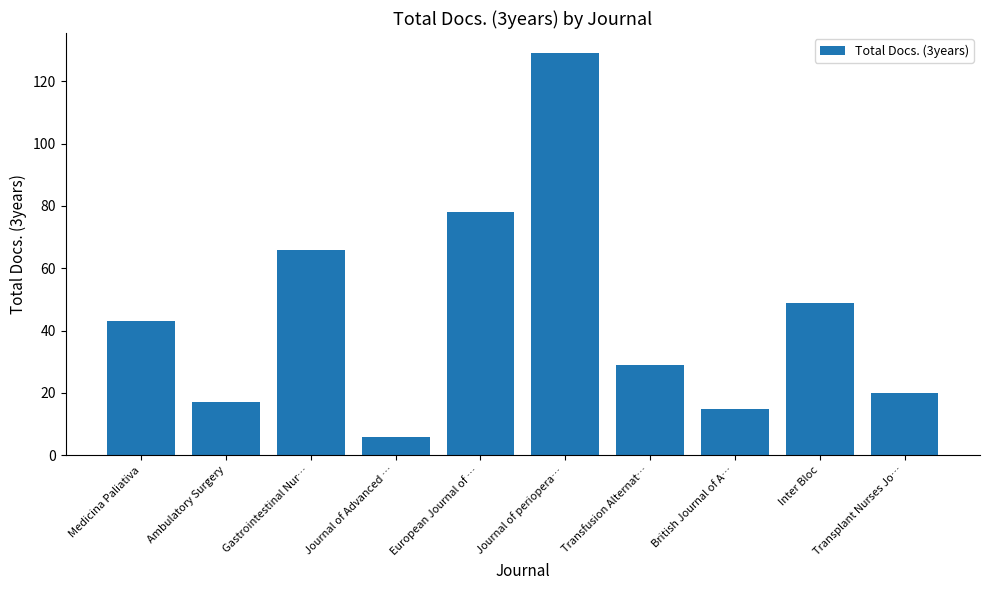

The value at Gastrointestinal Nur… is 91. True or false?

False